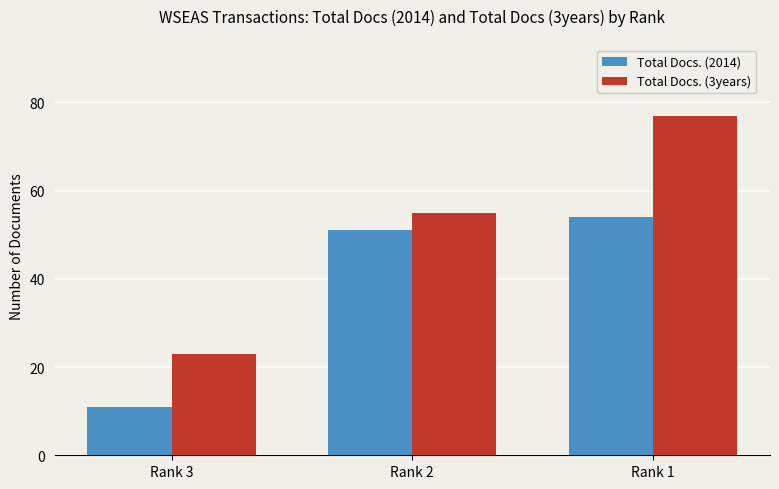

Count the number of categories in the chart.

3